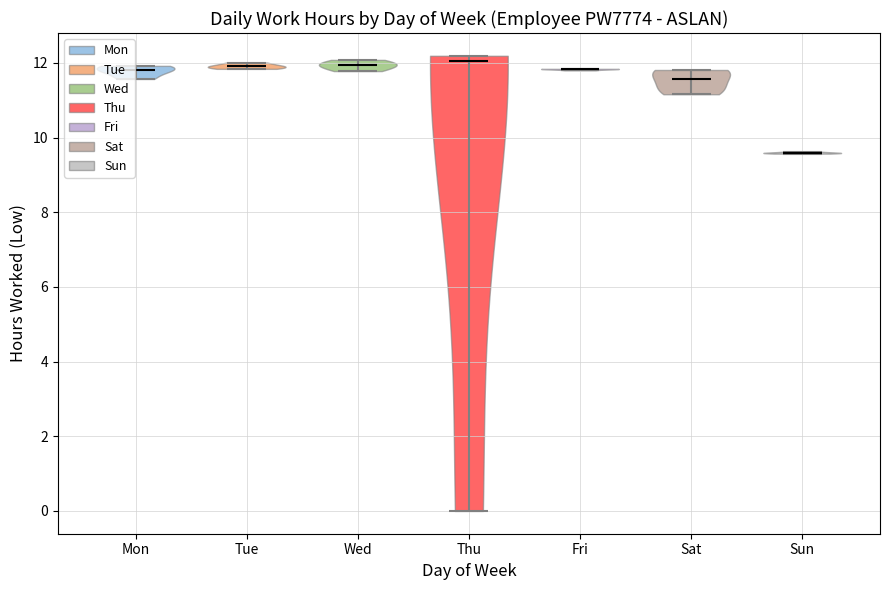

Reading left to right, read every violin against the y-axis: where its median line is, and the lowest and highest points it reaches. The values are not printed on the chart, so give them approximately, as read against the axis.

Mon: median line 11.8, lowest point 11.6, highest point 12.0
Tue: median line 12.0, lowest point 11.8, highest point 12.0
Wed: median line 12.0, lowest point 11.8, highest point 12.0
Thu: median line 12.0, lowest point 0.0, highest point 12.2
Fri: median line 11.8, lowest point 11.8, highest point 11.8
Sat: median line 11.6, lowest point 11.2, highest point 11.8
Sun: median line 9.6, lowest point 9.6, highest point 9.6